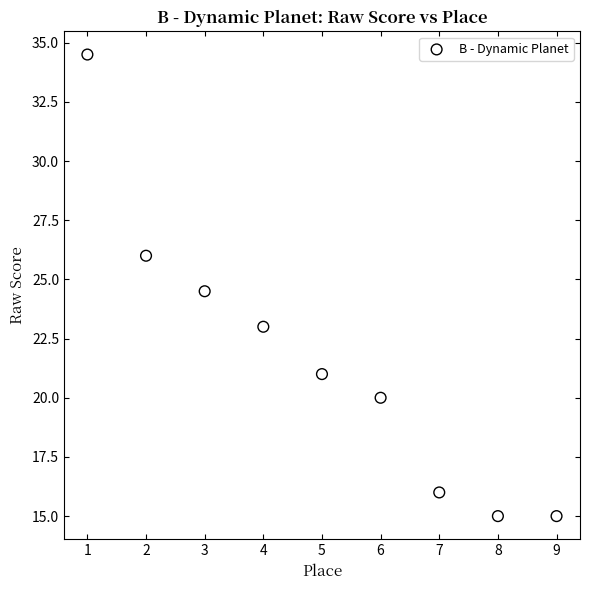

What is the average X value?

5.0